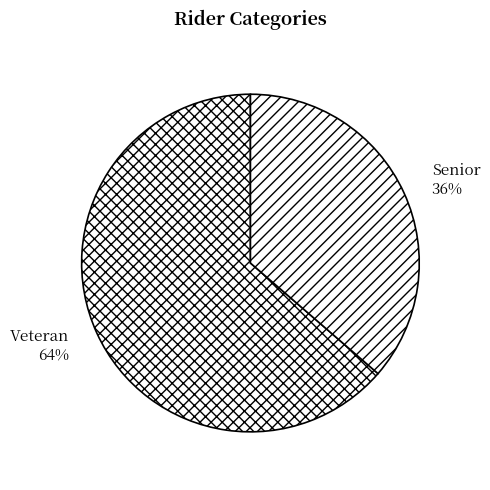

Do Veteran and Senior together represent more than half of the pie?

Yes